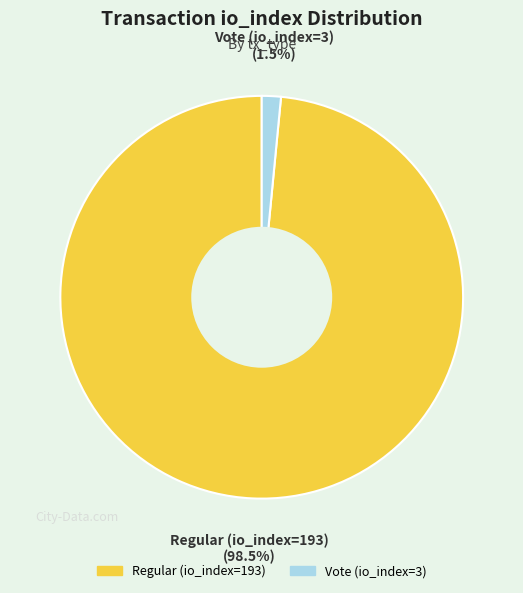

How many slices are in this pie chart?

2